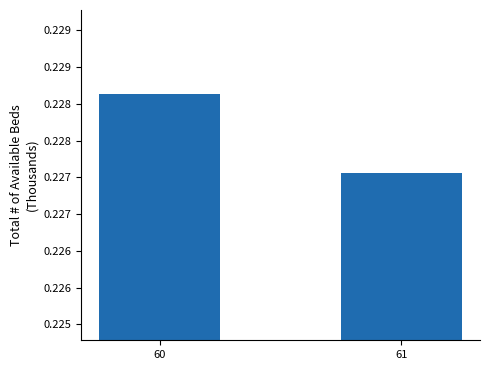

What is the value of the 1st bar from the left?

0.2